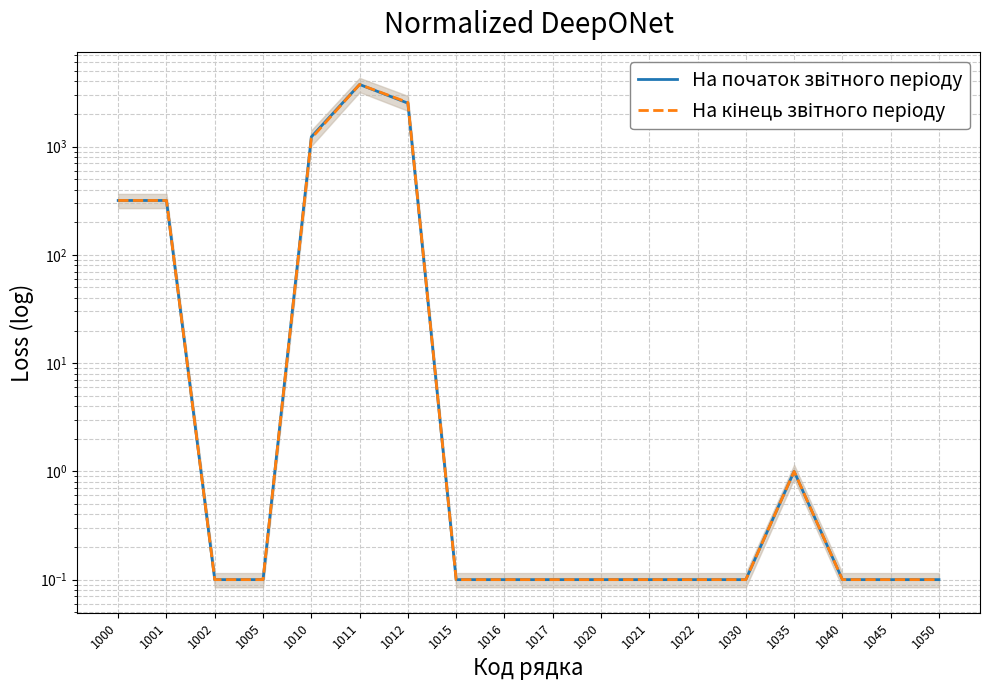

The value of На кінець звітного періоду at 1001 is 492.4. True or false?

False